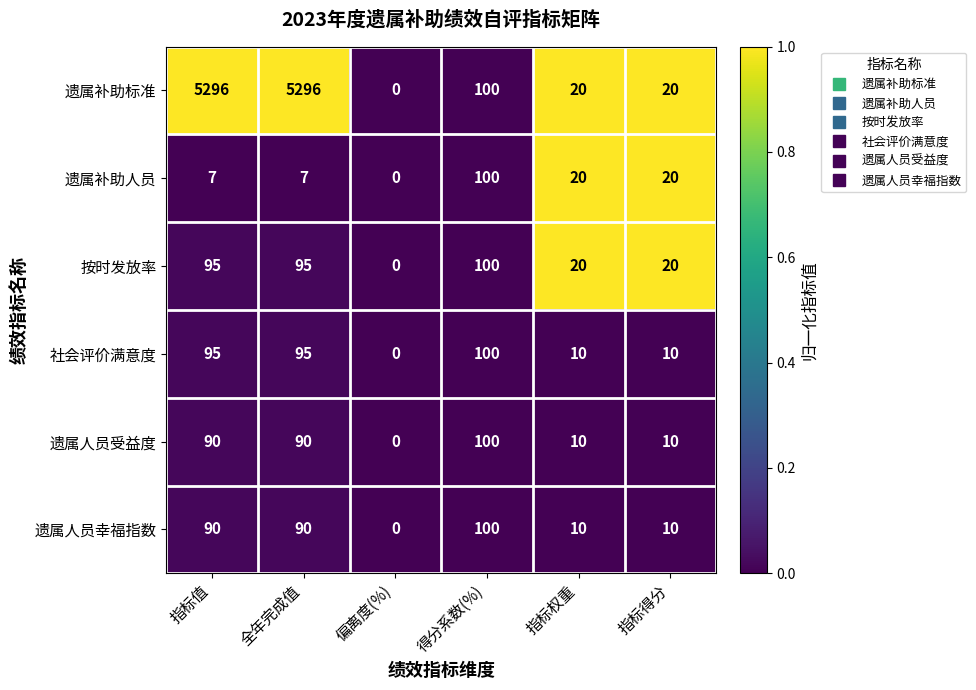

What is the approximate value of 按时发放率 at 指标权重?

20